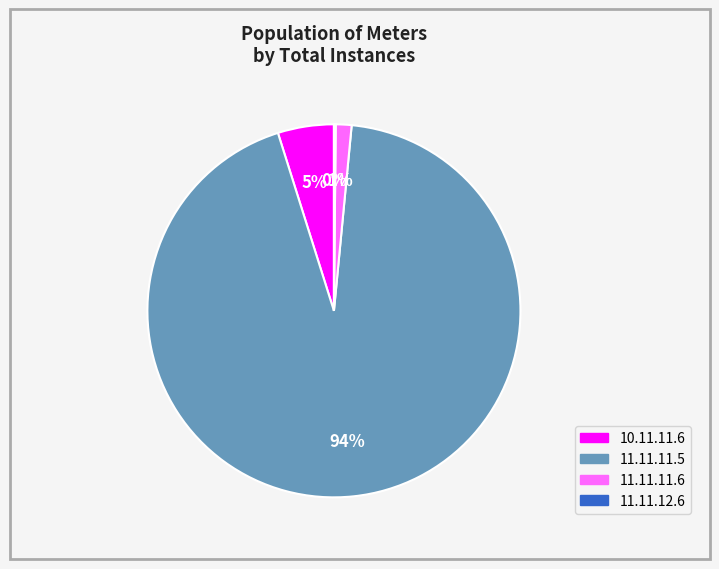

To the nearest percent, what is the average slice percentage?

25%